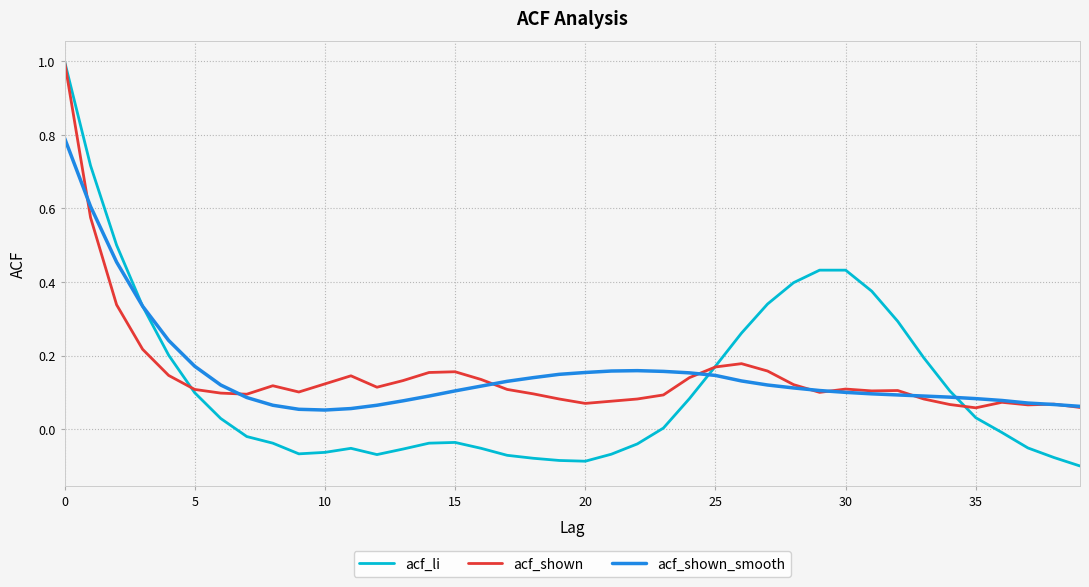

Which series has the largest range (max minus min)?

acf_li